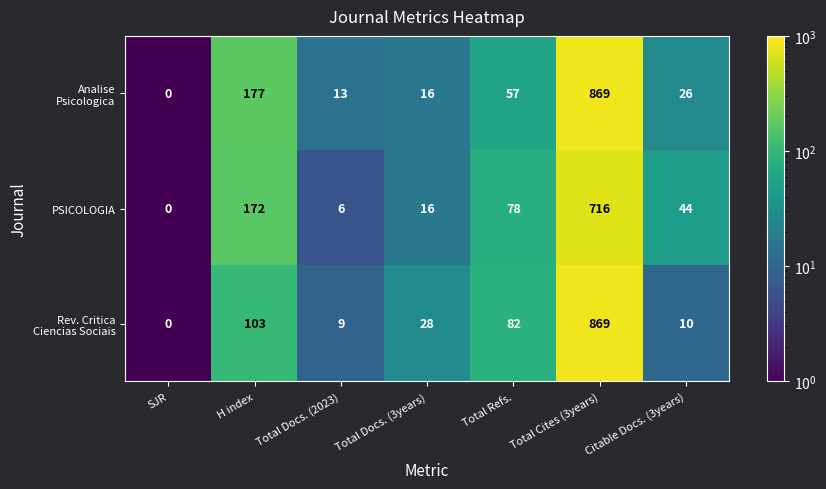

Which category has the highest value in the PSICOLOGIA series?

Total Cites (3years)